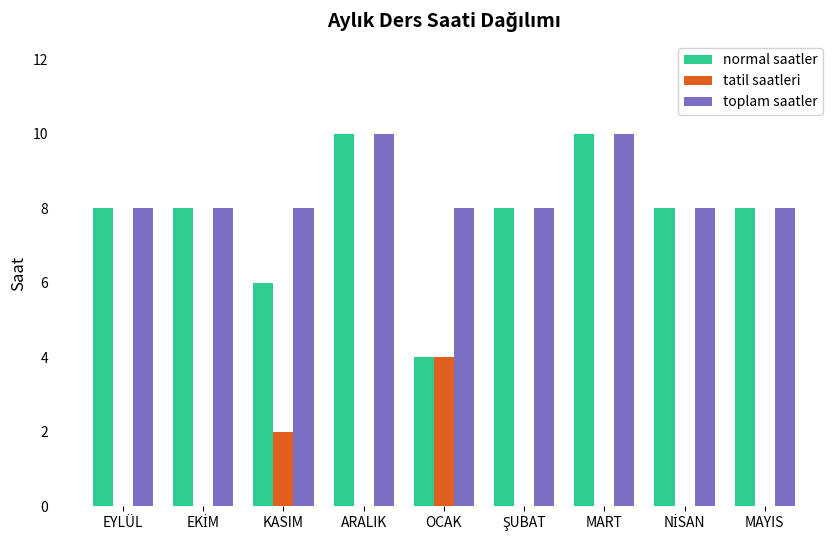

How many groups of bars are there?

9